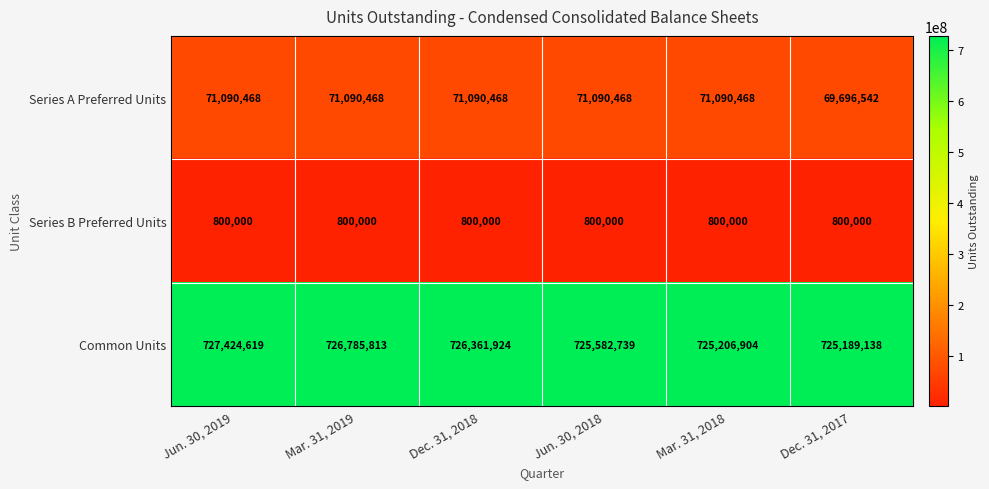

True or false: Series B Preferred Units has a value of 800000 at Mar. 31, 2019.

True